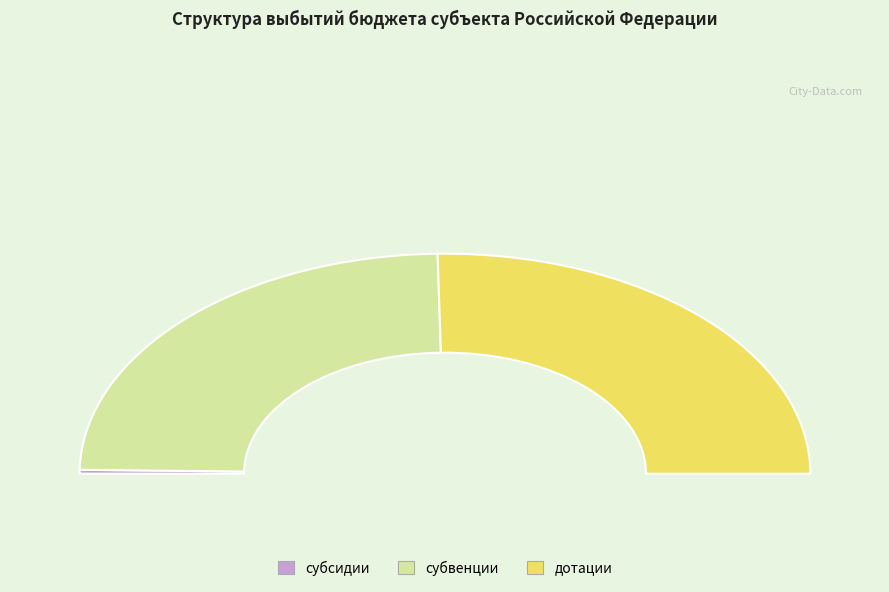

To the nearest percent, what percentage of the pie is дотации?

51%